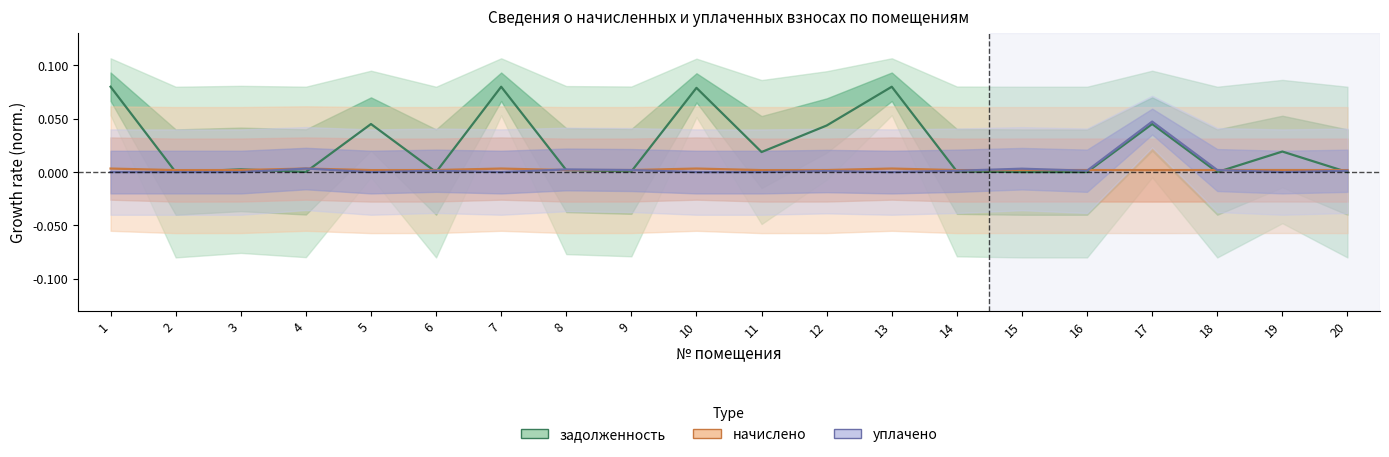

Which has a higher value, 15 or 5?

5